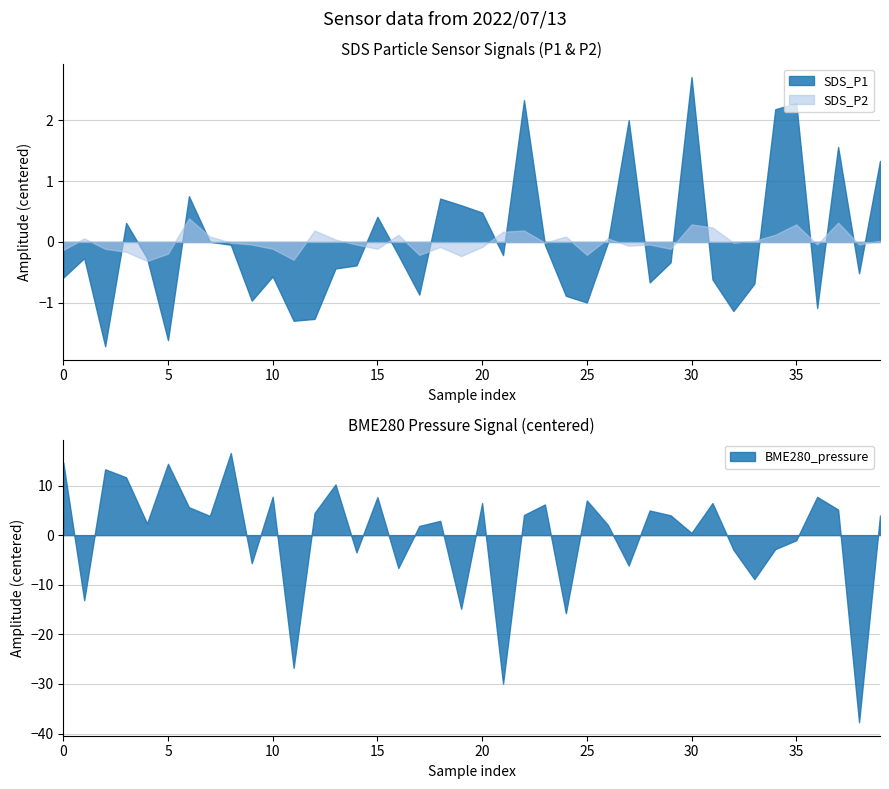

What is the maximum value for SDS_P1?

2.7